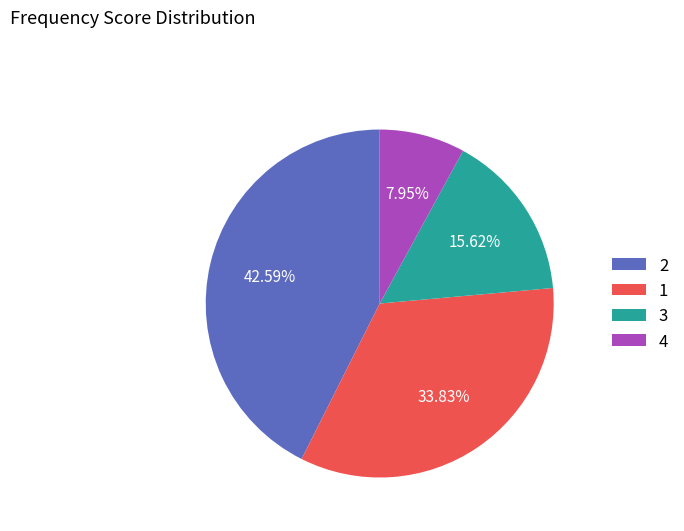

Do 2 and 3 together represent more than half of the pie?

Yes